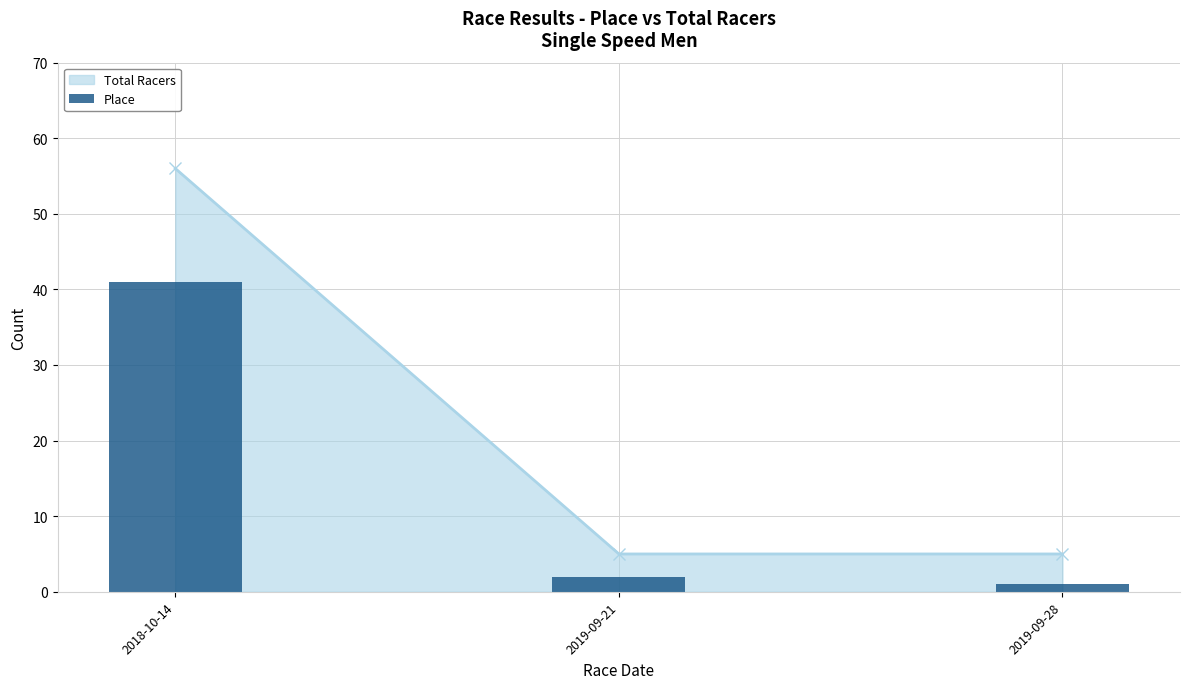

The value at 2018-10-14 is 41. True or false?

True